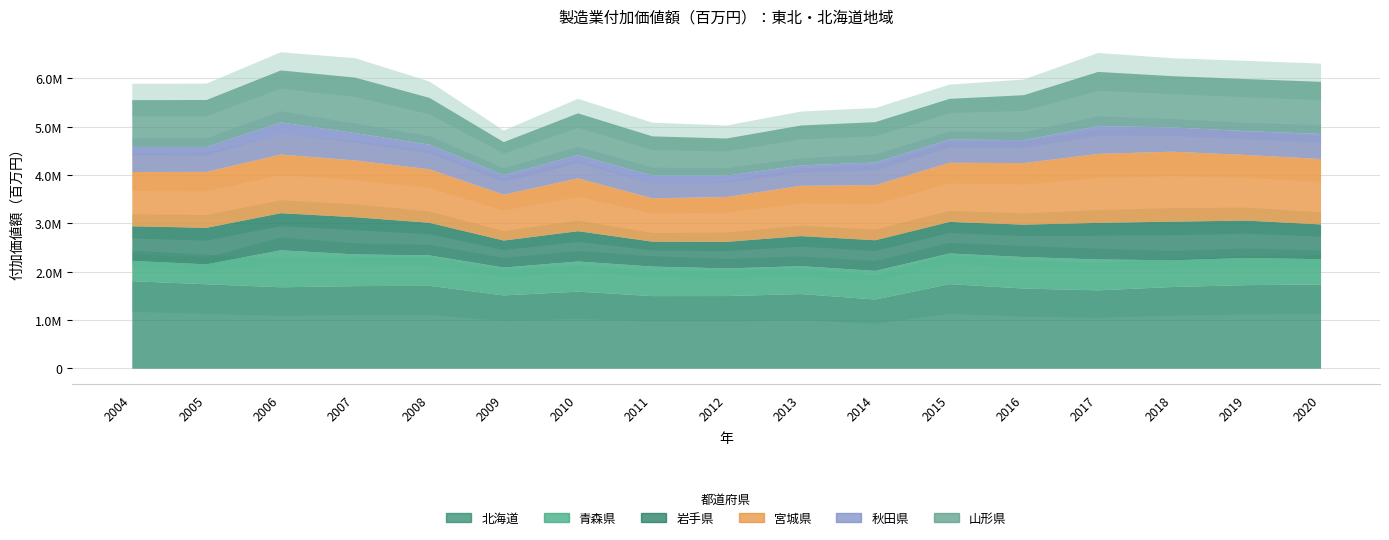

Is it true that 青森県 equals 420960 at 2004?

True